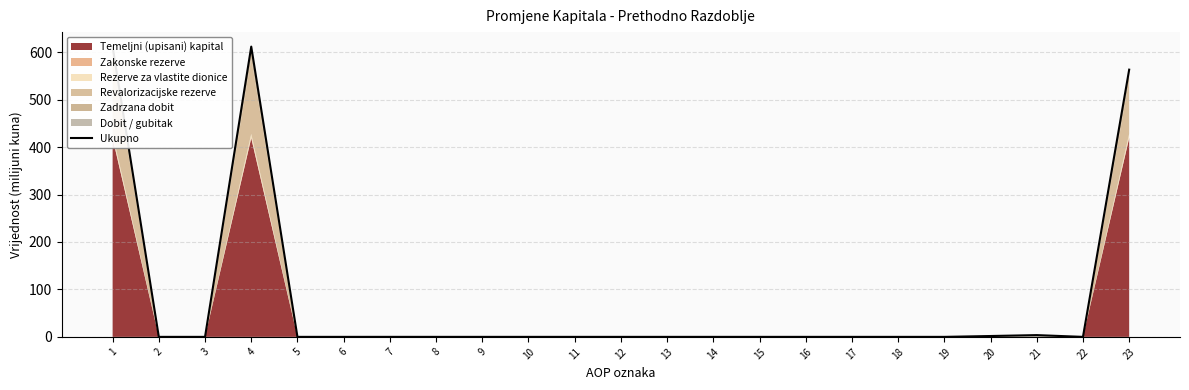

Reading right to left, transcribe all the data shown in this chart.

23=563.1	22=0.0	21=3.7	20=1.8	19=0.0	18=0.0	17=0.0	16=0.0	15=0.0	14=0.0	13=0.0	12=0.0	11=0.0	10=0.0	9=0.0	8=0.0	7=0.0	6=0.0	5=0.0	4=611.6	3=0.0	2=0.0	1=611.6